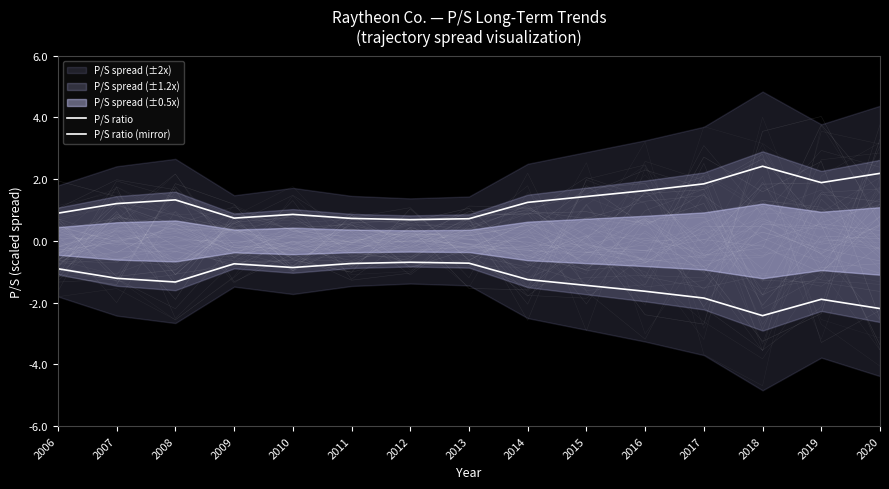

List the series in order of their overall mean, lowest first.

P/S ratio (mirror), P/S ratio